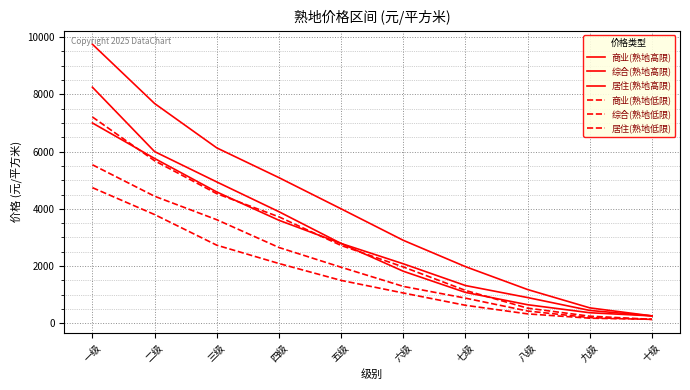

At how many categories does at least one series exceed 8225?

1